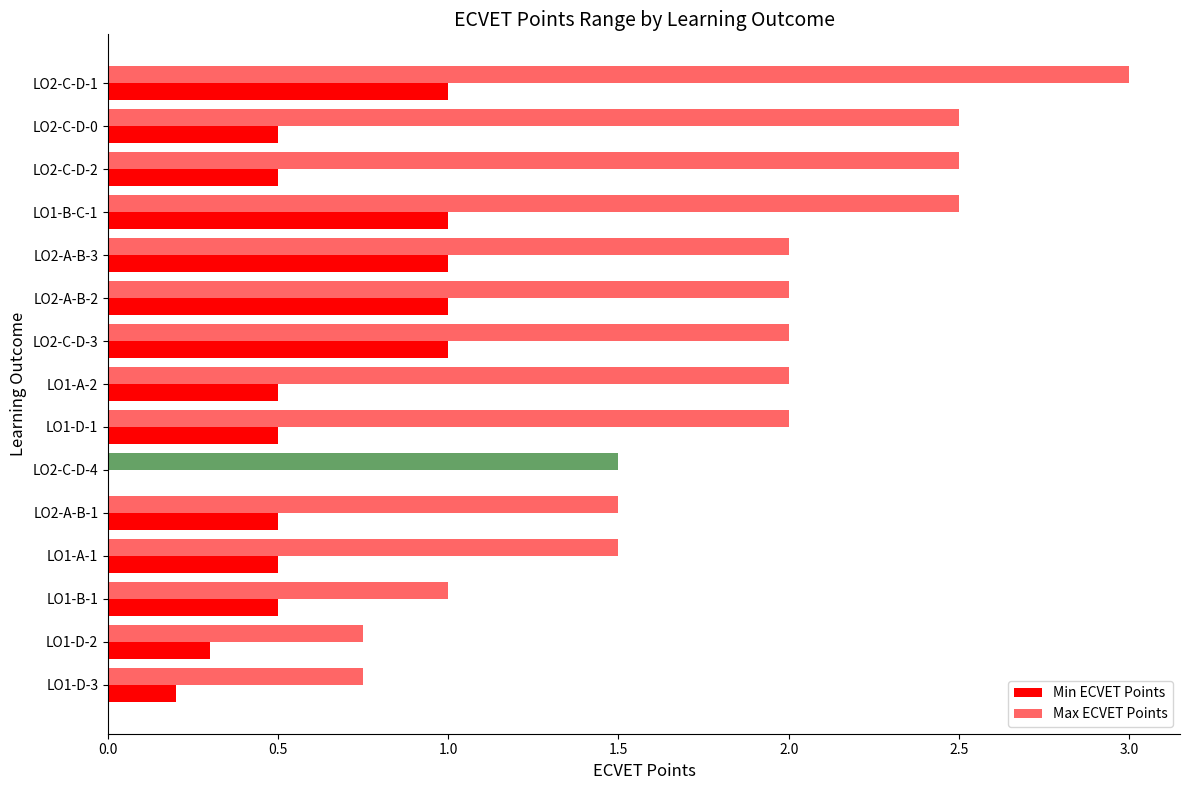

How many values in the Min ECVET Points series exceed 0?

14